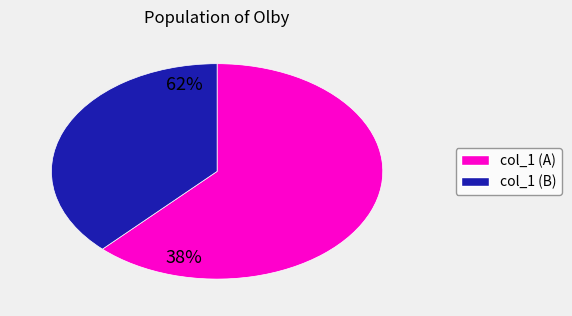

Is there a majority slice in this chart?

Yes